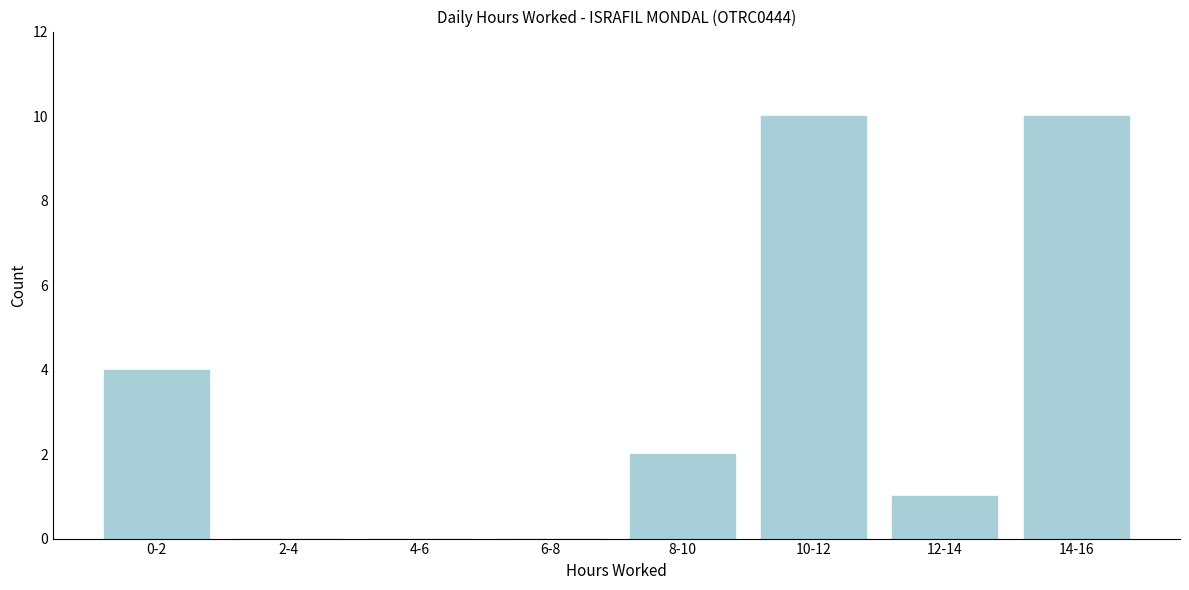

Reading left to right, what are all the values shown in this chart?

0-2=4	2-4=0	4-6=0	6-8=0	8-10=2	10-12=10	12-14=1	14-16=10